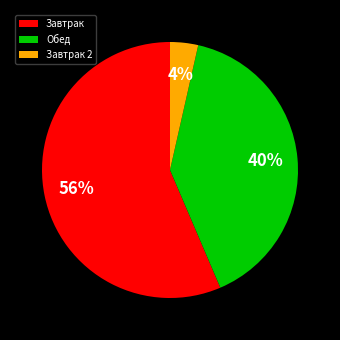

Which slice is the smallest?

Завтрак 2